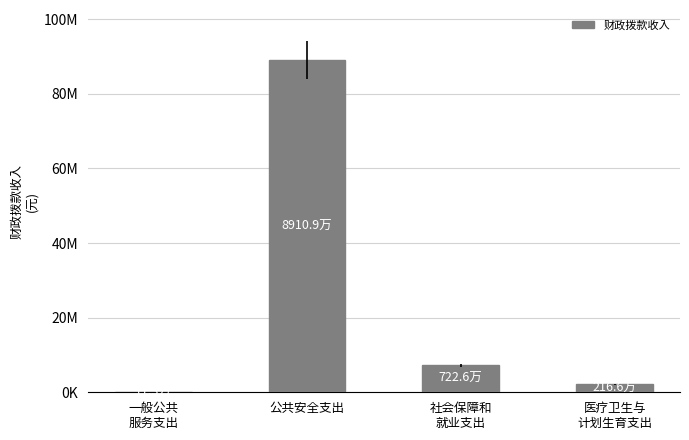

Are the bars horizontal?

No